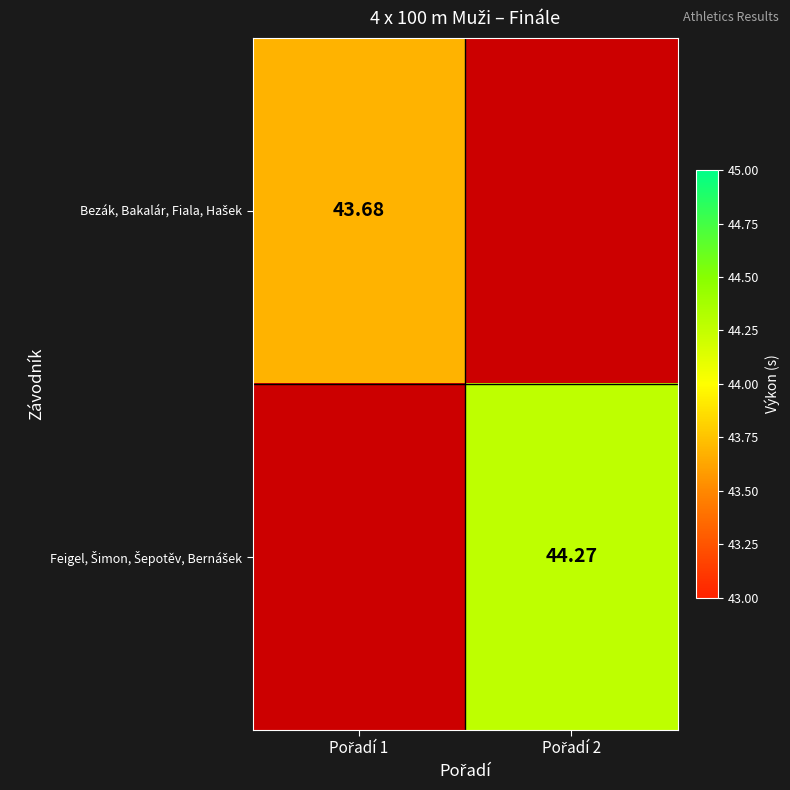

The Bezák, Bakalár, Fiala, Hašek series shows 43.7 at Pořadí 1. True or false?

True